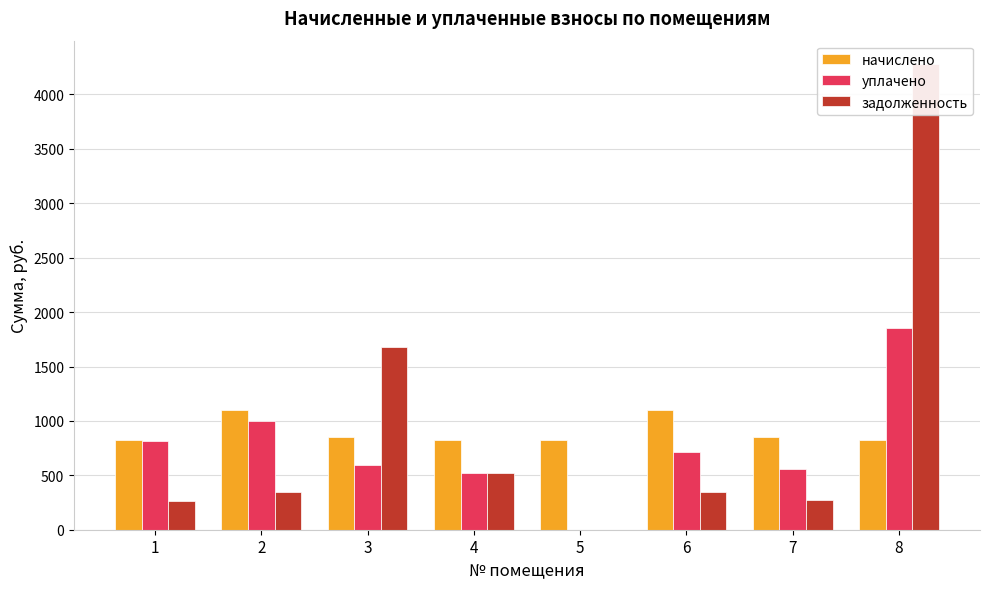

What is the total value across all series at 6?

2172.8